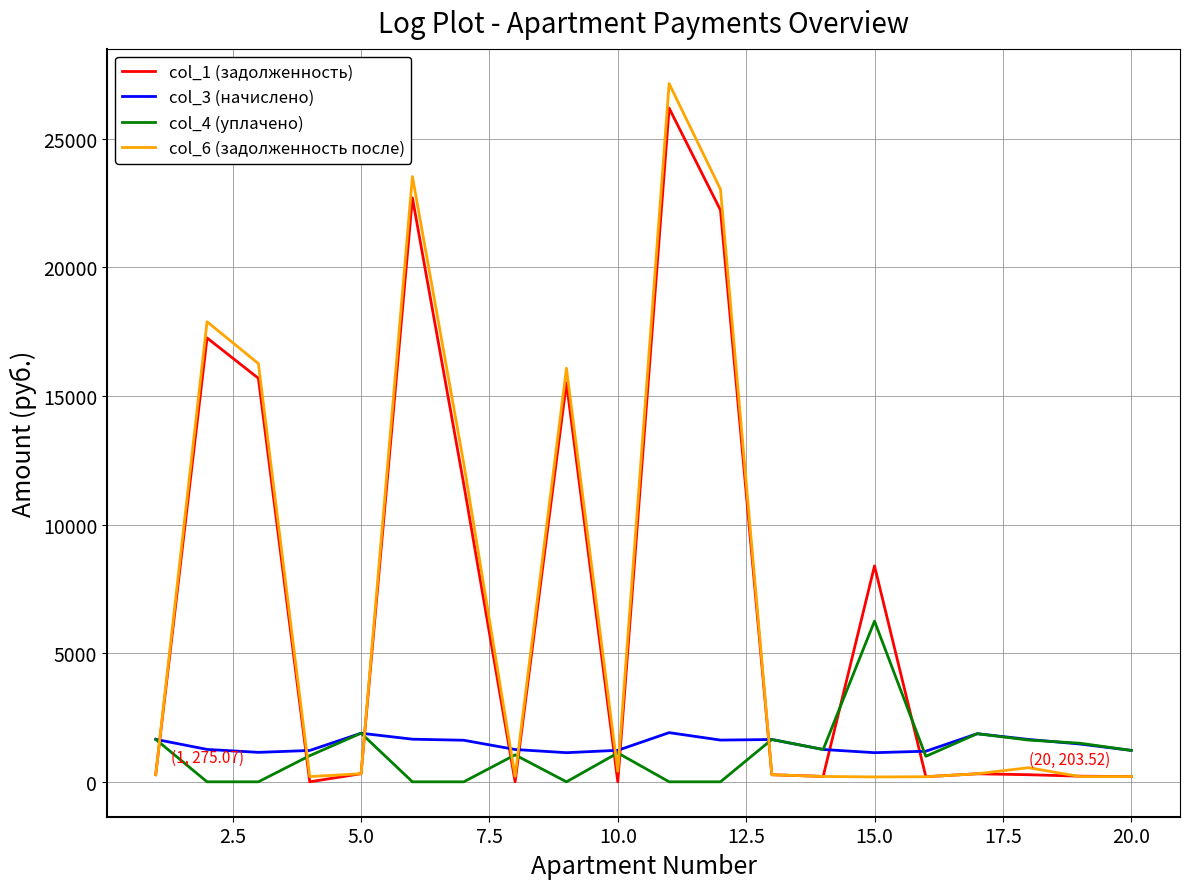

True or false: col_4 (уплачено) and col_6 (задолженность после) intersect in this chart.

True